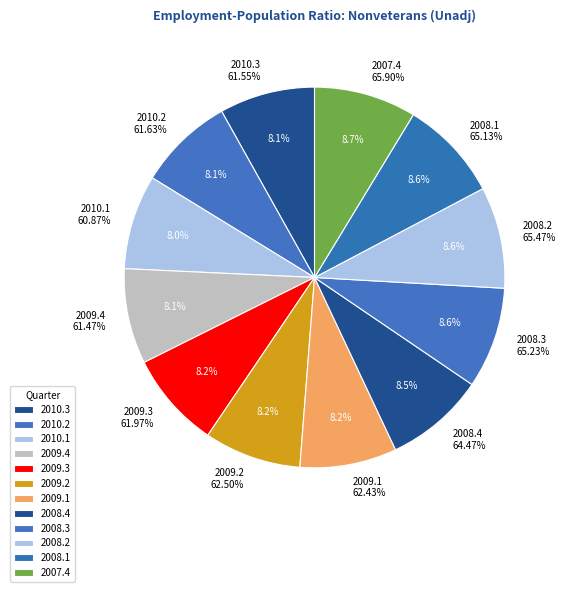

Rank the categories by value from highest to lowest.

2007.4, 2008.2, 2008.3, 2008.1, 2008.4, 2009.2, 2009.1, 2009.3, 2010.2, 2010.3, 2009.4, 2010.1